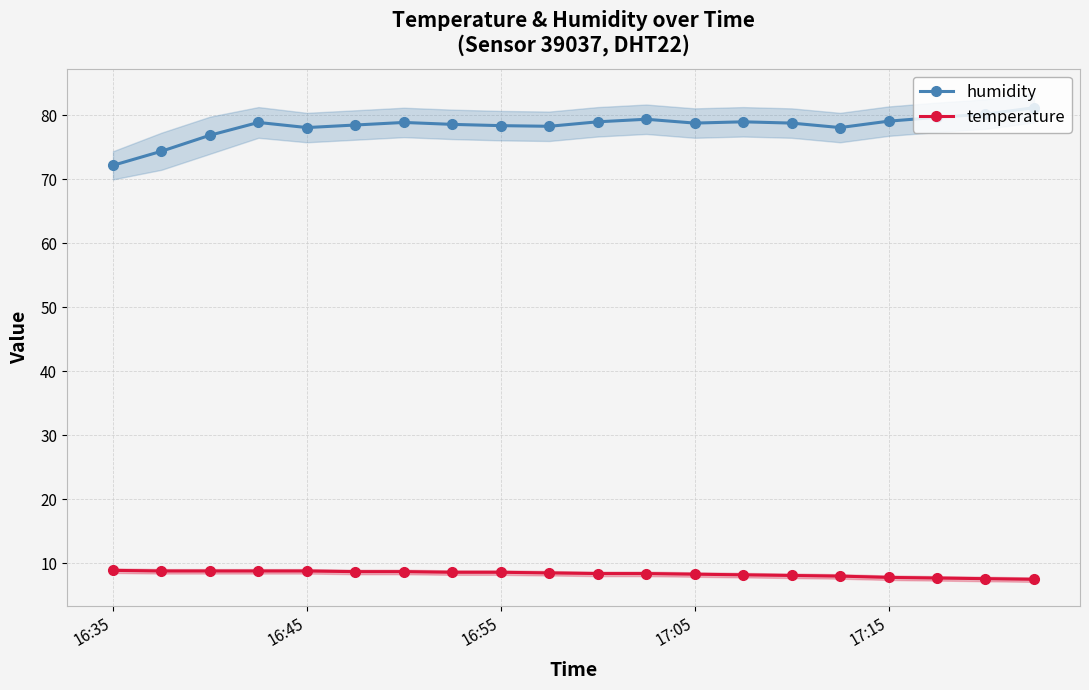

Does the chart display data point markers on the line(s)?

Yes